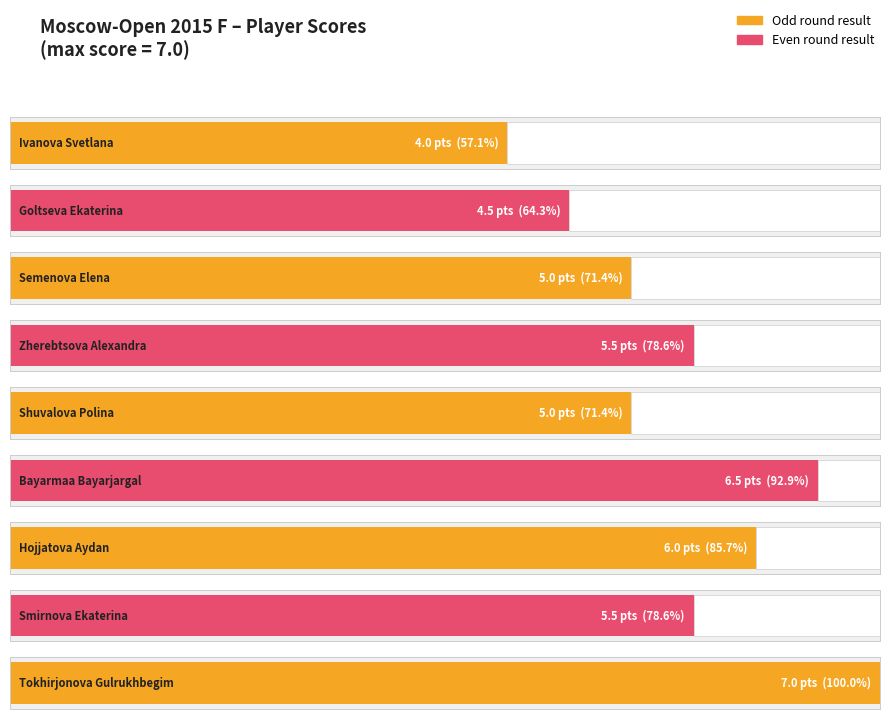

What is the minimum value shown in the chart?

4.0